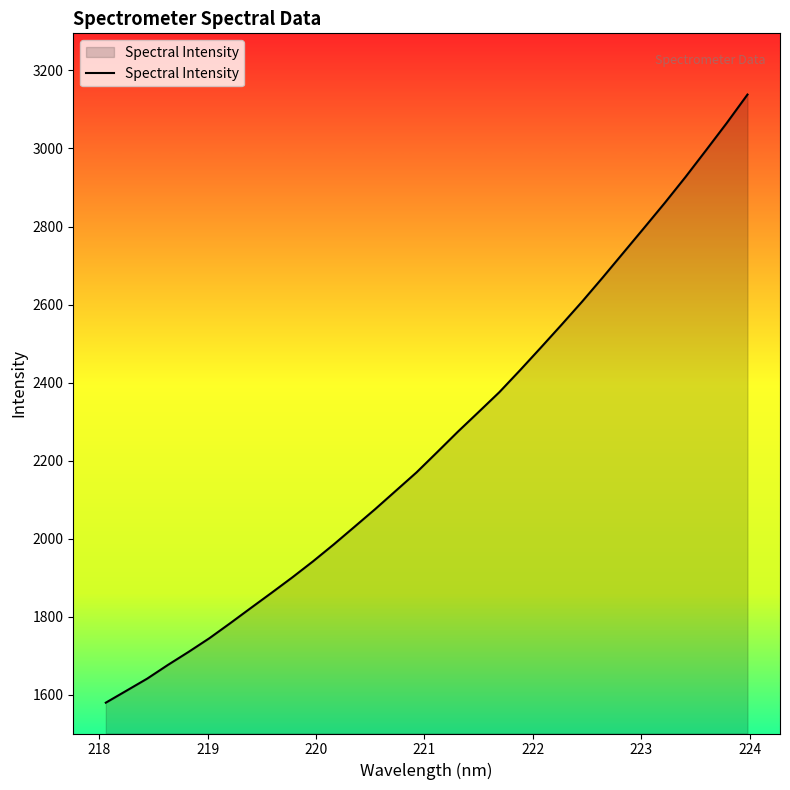

What is the average value?

2253.5